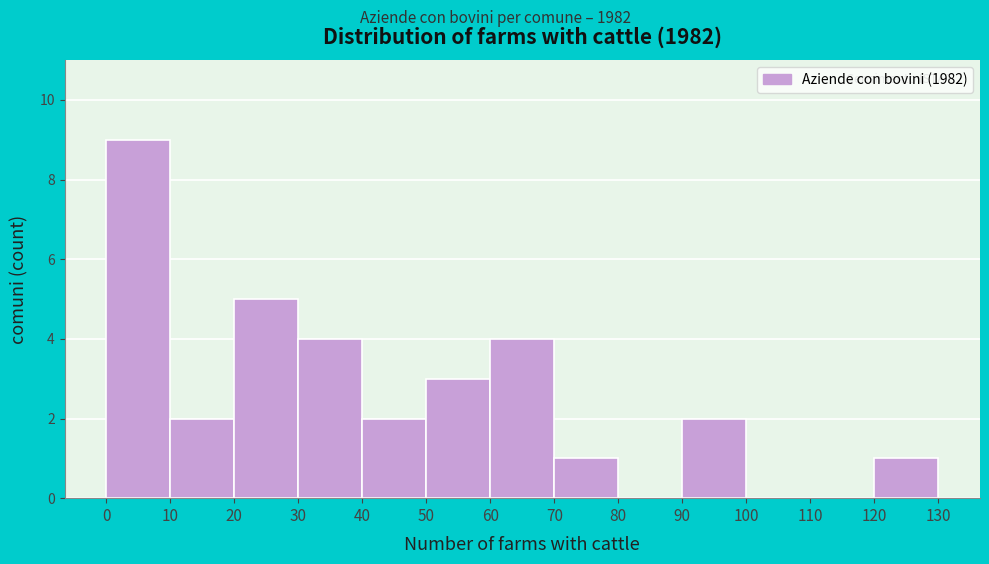

How tall is the bar that spans 20 to 30 on the x-axis? The values are not printed on the chart, so give them approximately, as read against the axis.

5